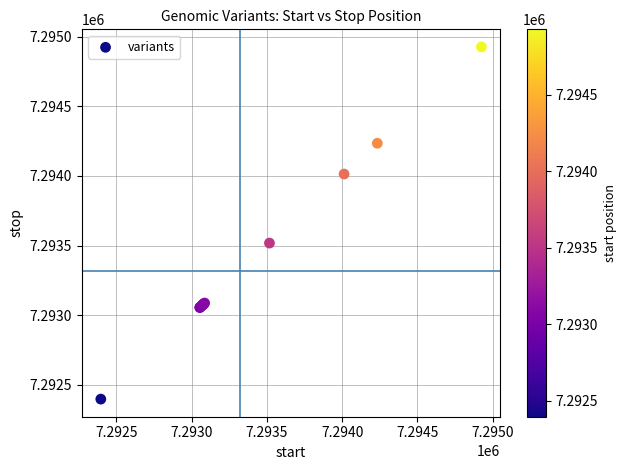

What Y value in the scatter plot is closest to 7293662?

7293518